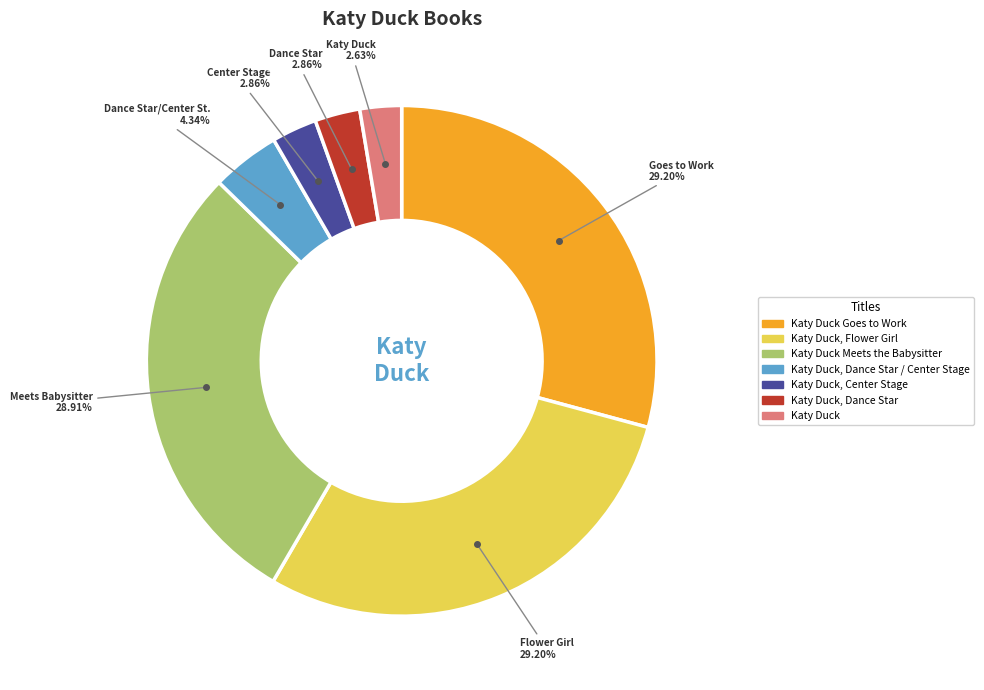

Is there any slice that represents more than half of the pie?

No